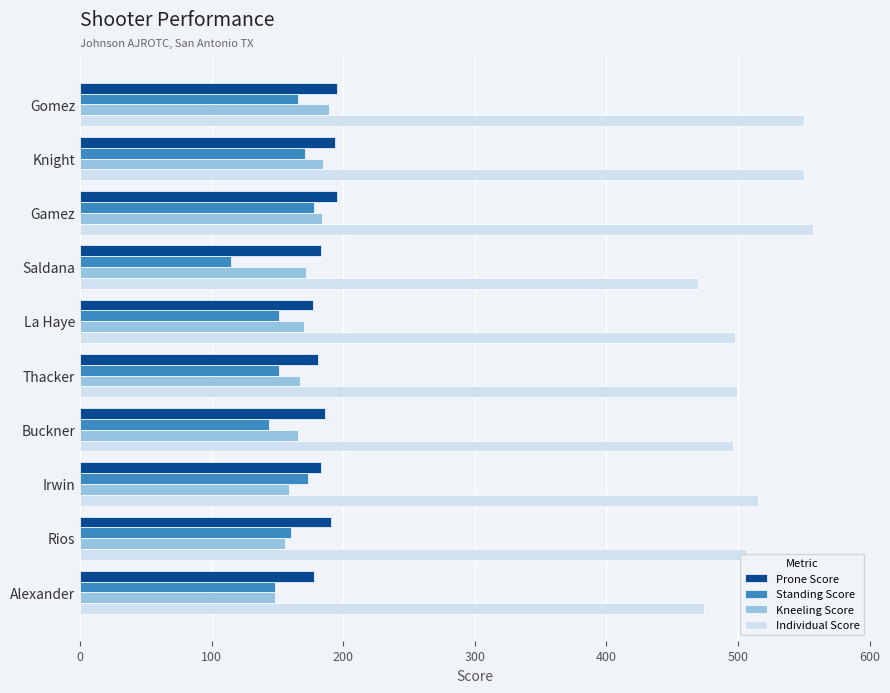

What is the difference between the highest and lowest values at Saldana?

355